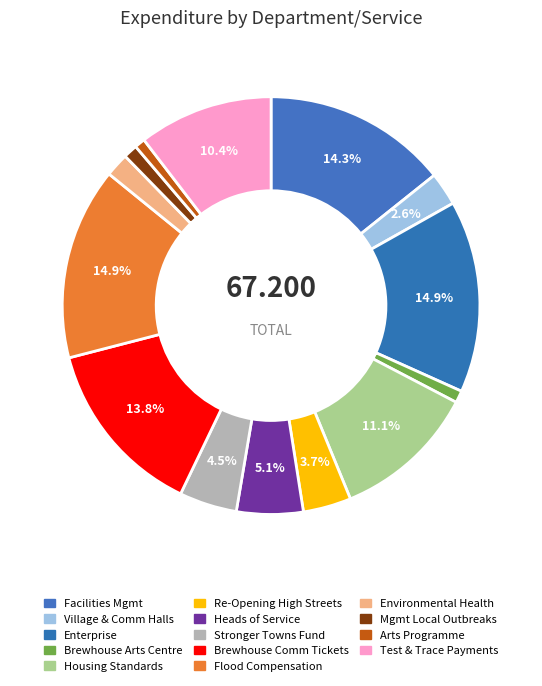

How many segments does this pie chart have?

14